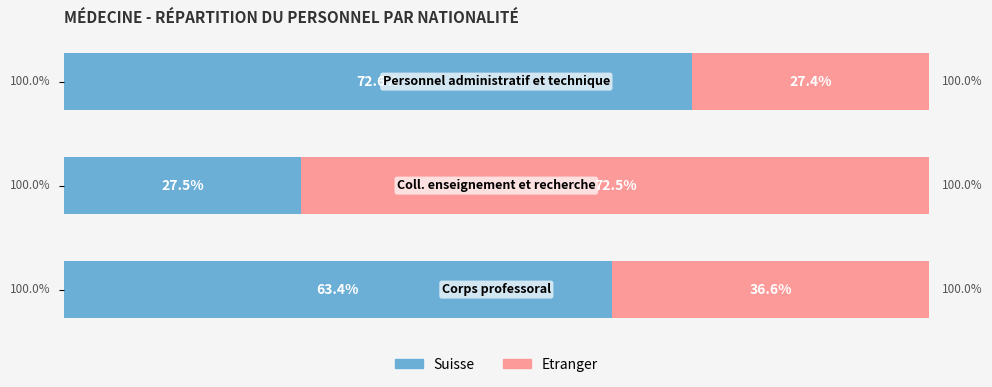

Reading left to right, list all the values displayed in this chart.

Suisse: 0=63.4	1=27.5	2=72.6
Etranger: 0=36.6	1=72.5	2=27.4